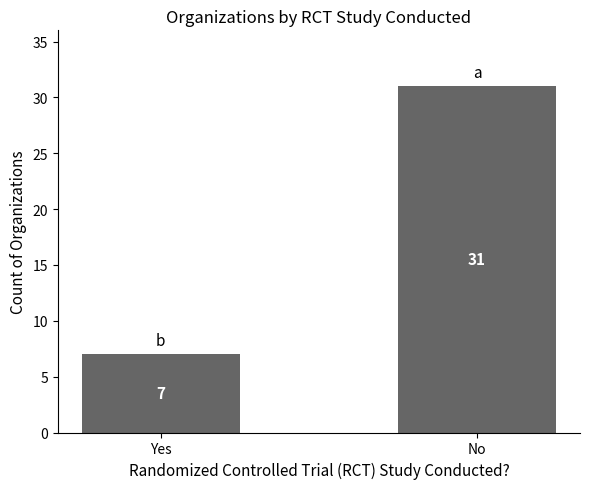

What is the maximum value shown in the chart?

31